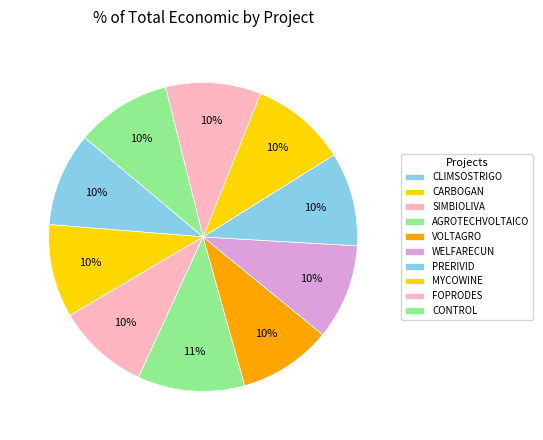

How many segments does this pie chart have?

10